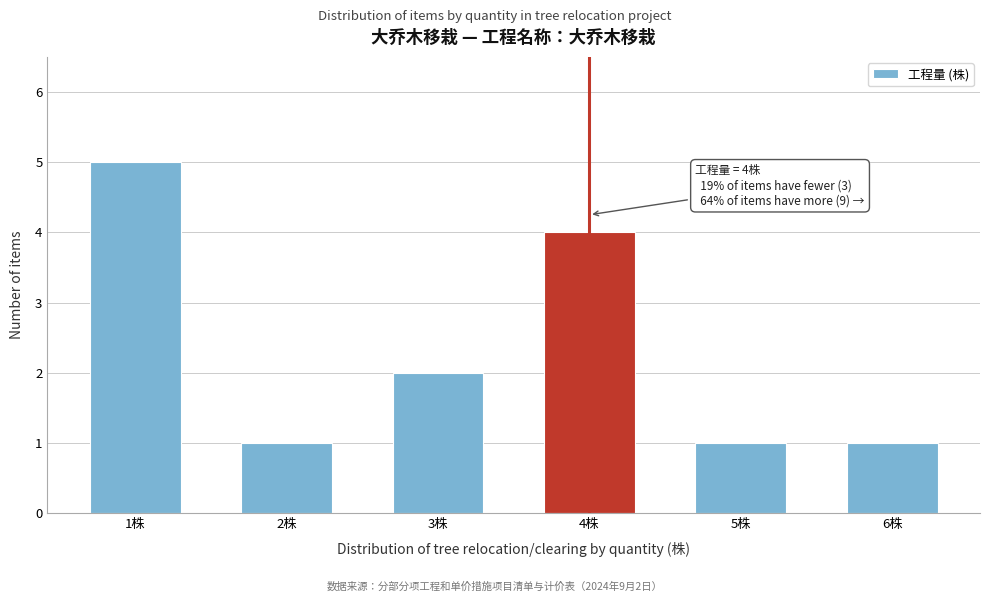

Reading right to left, extract all data points from this chart.

1	1	4	2	1	5